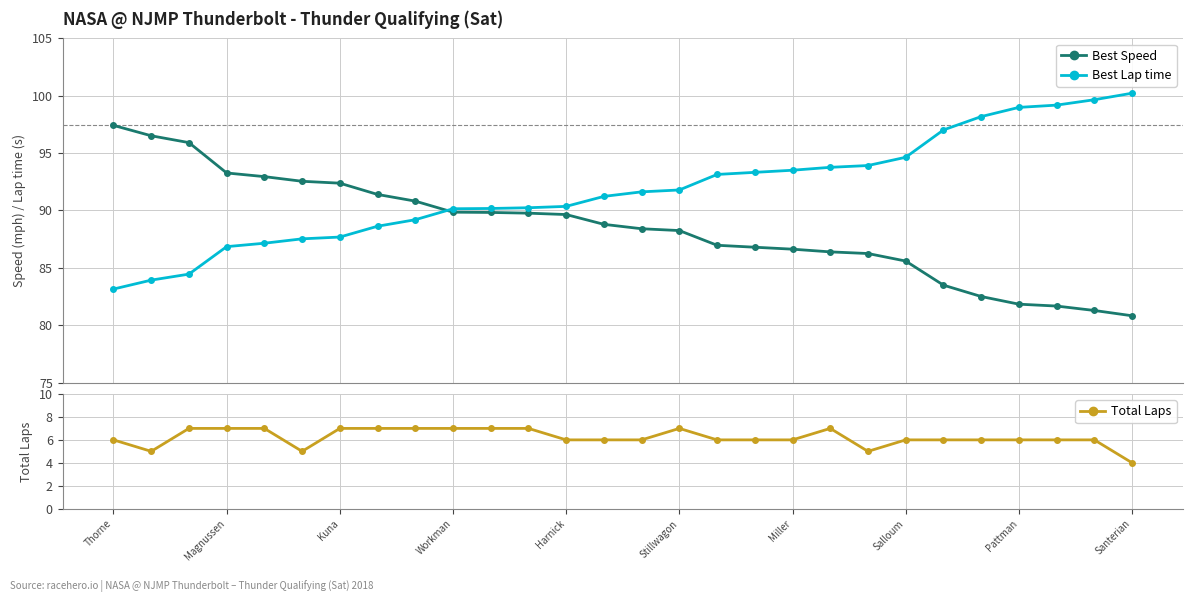

True or false: Best Speed and Total Laps intersect in this chart.

False